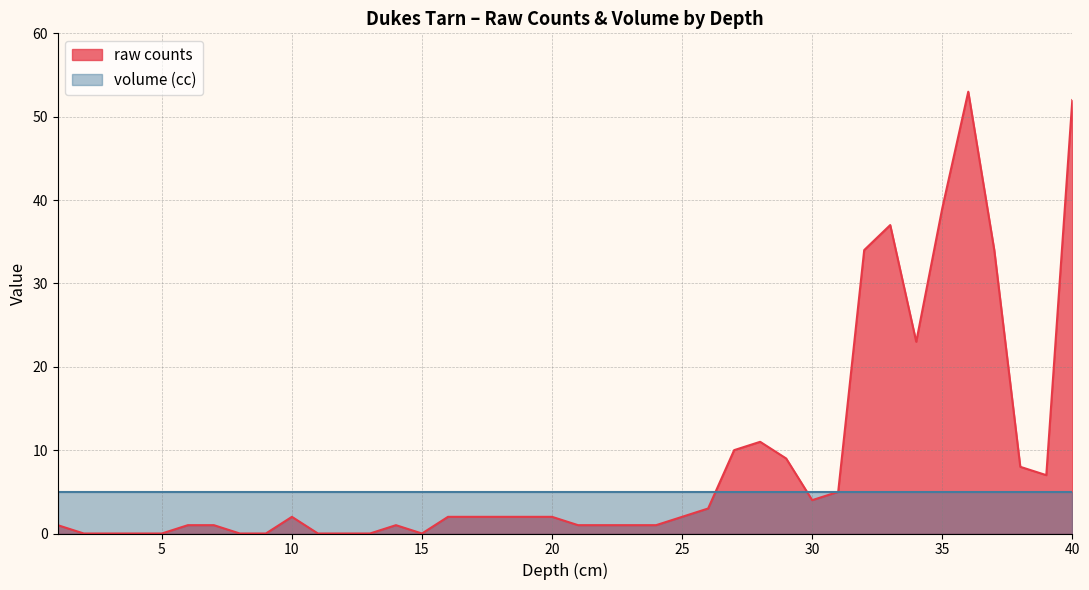

Does the chart display data point markers on the line(s)?

No